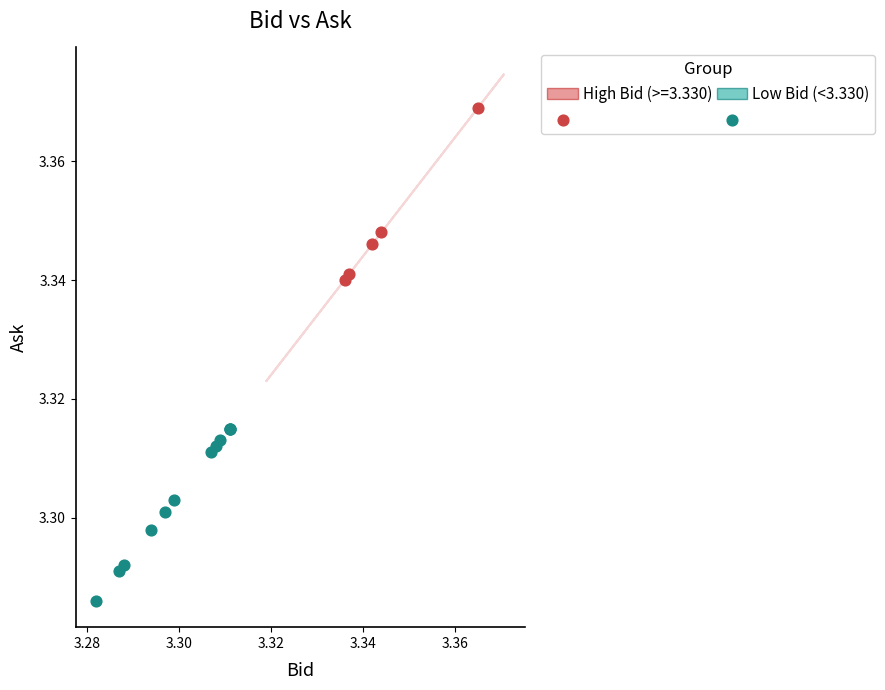

Which series contains the lowest Y value?

Low Bid (<3.330)